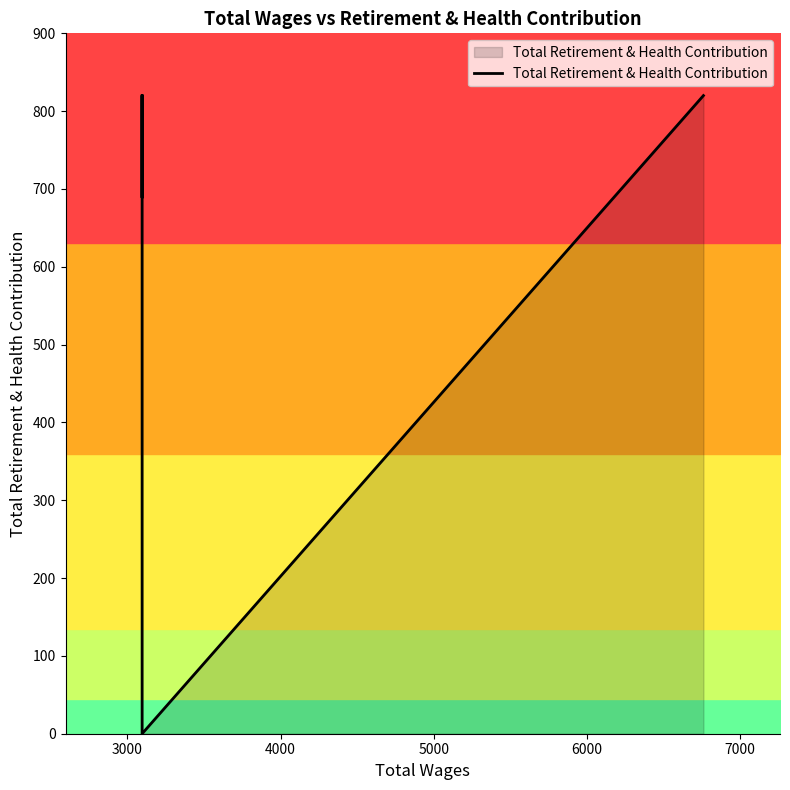

Does the chart have visible grid lines?

No